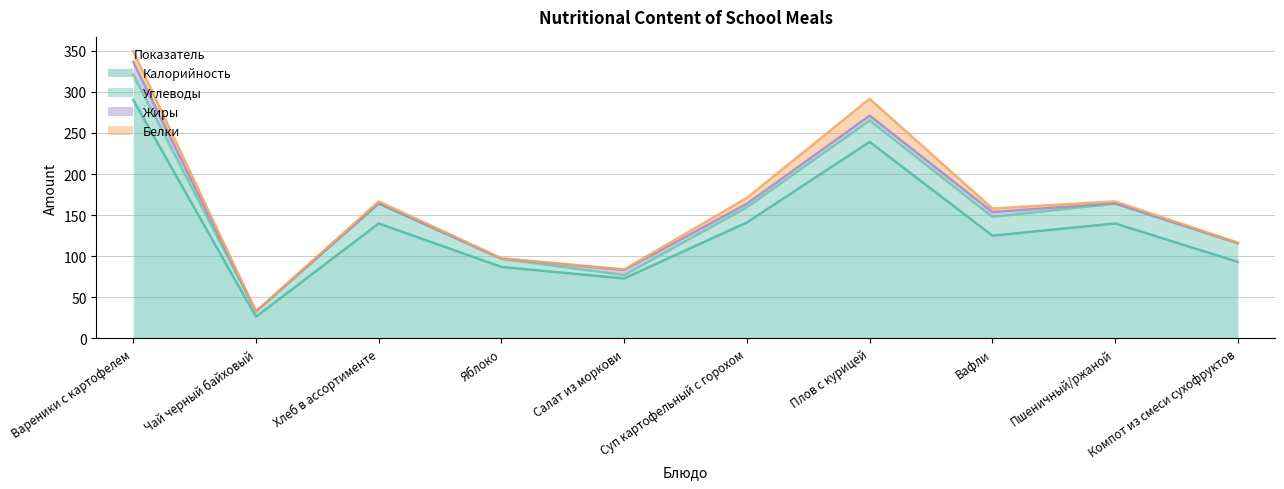

Where is Жиры nearest to the value 7?

Салат из моркови